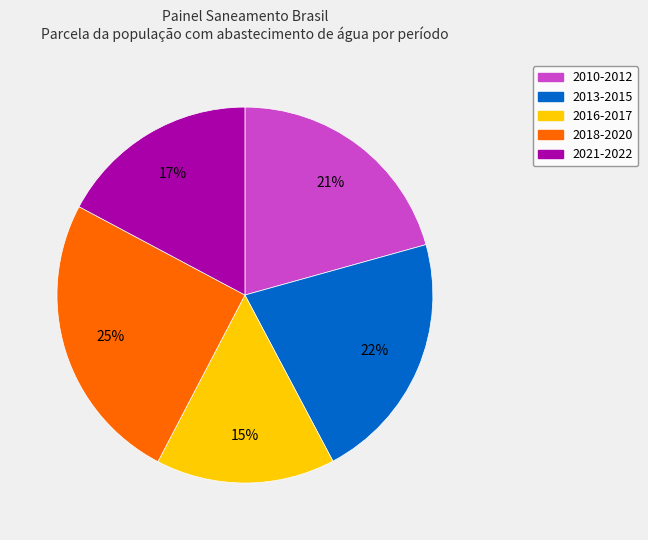

To the nearest percent, what is the average slice percentage?

20%